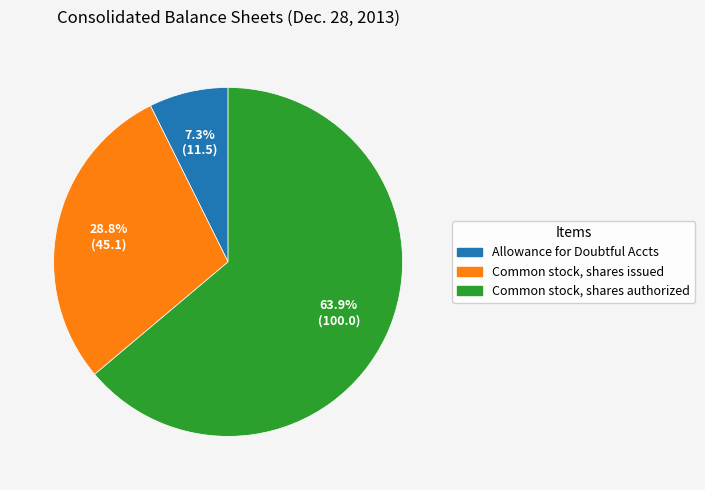

How many segments does this pie chart have?

3